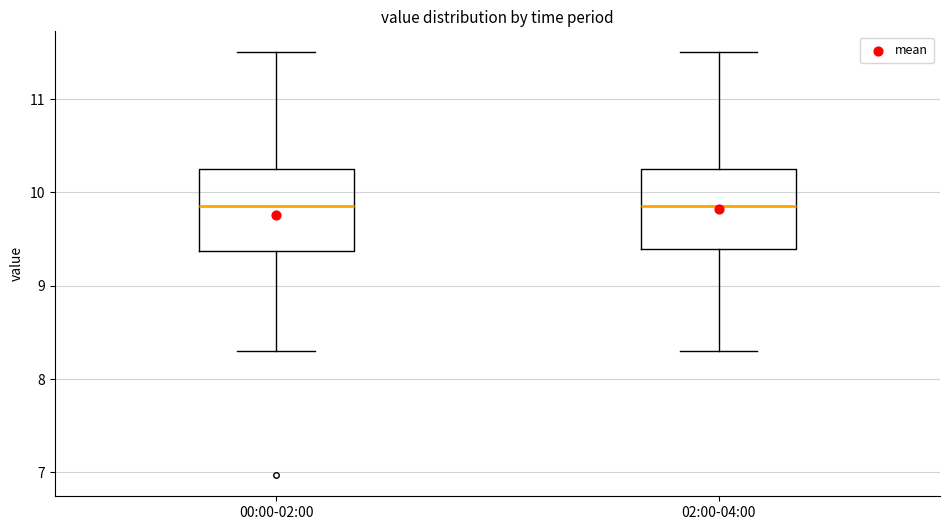

Where does the upper whisker of the box for 00:00-02:00 end on the y-axis? The values are not printed on the chart, so give them approximately, as read against the axis.

11.5